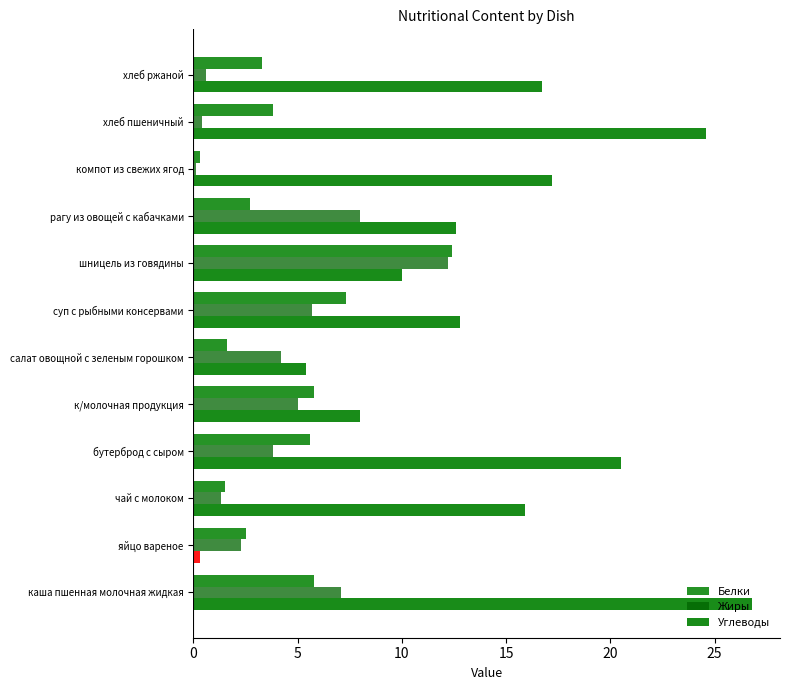

How many data points in Углеводы are less than 15?

6